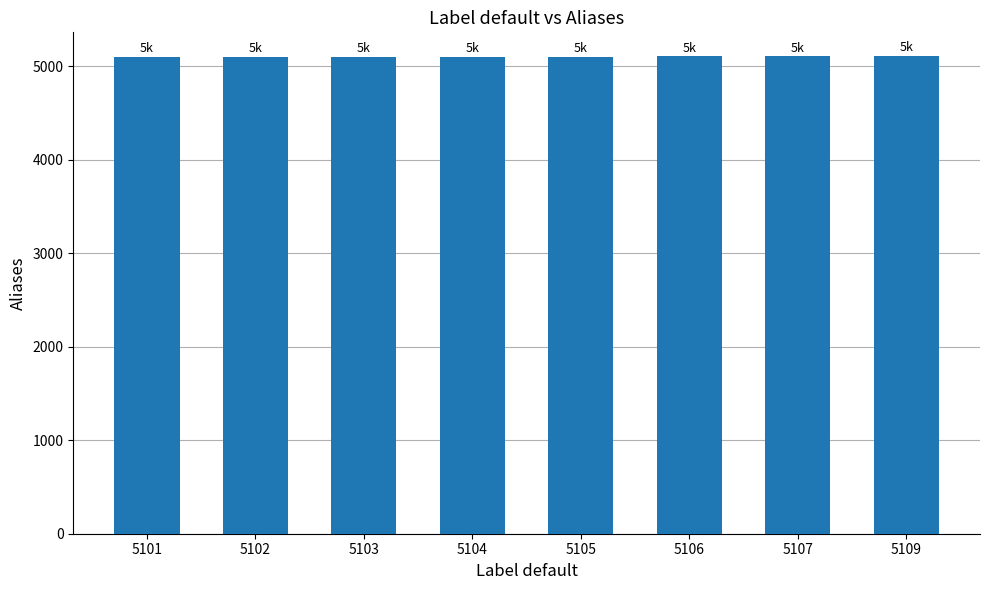

What is the sum of all values?

40837